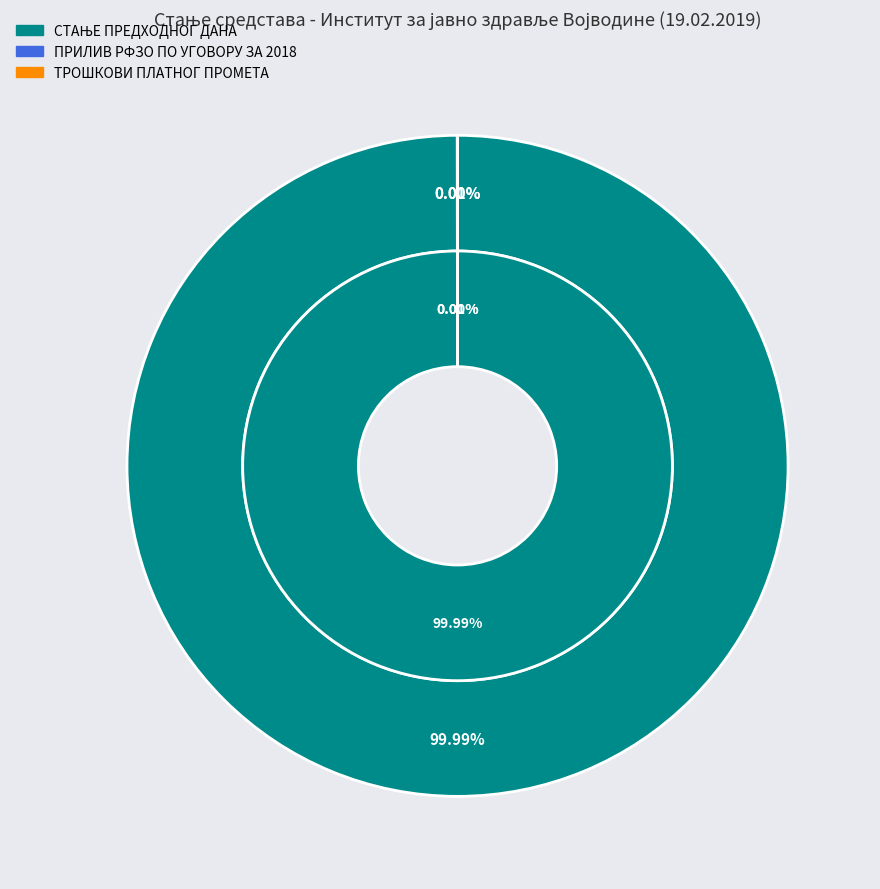

Between СТАЊЕ ПРЕДХОДНОГ ДАНА and ТРОШКОВИ ПЛАТНОГ ПРОМЕТА, which is larger?

СТАЊЕ ПРЕДХОДНОГ ДАНА